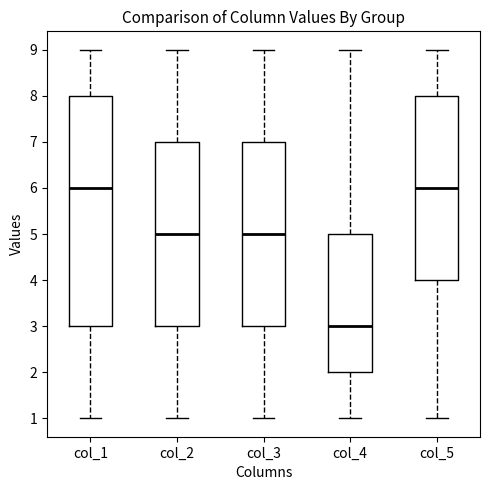

Which box is the tallest, from its lower edge to its upper edge?

col_1